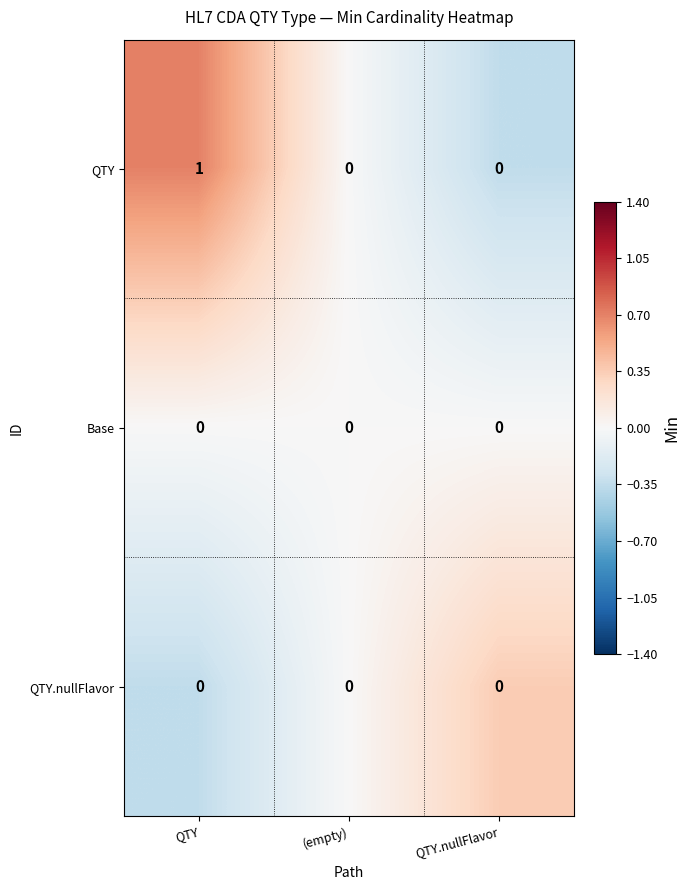

What is the smallest value displayed?

0